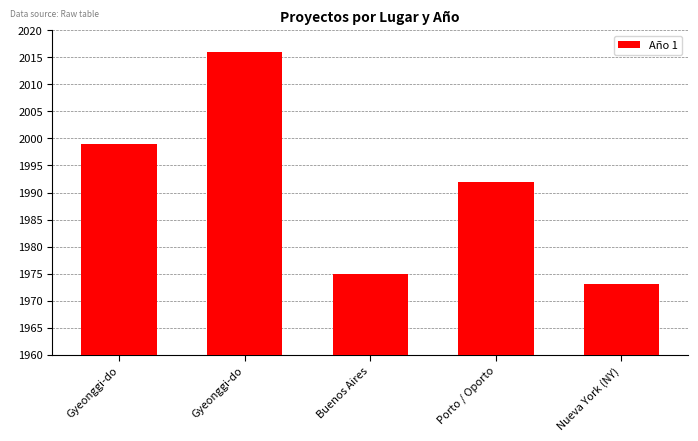

What is the label of the 4th bar from the right?

Gyeonggi-do